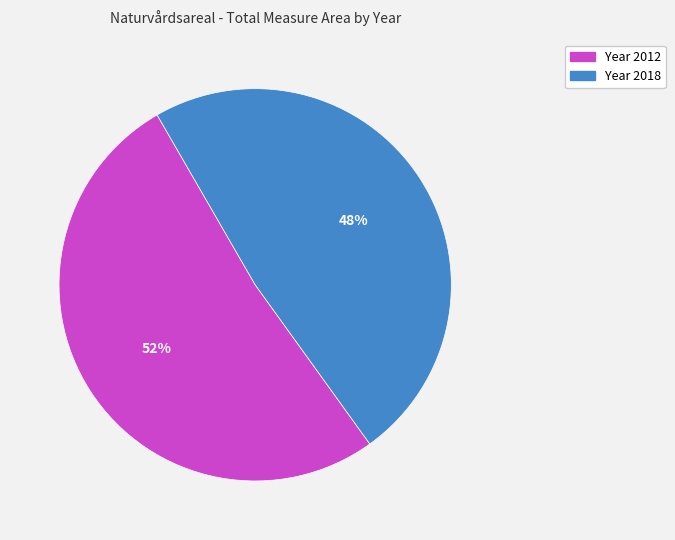

Does any single category account for the majority?

Yes